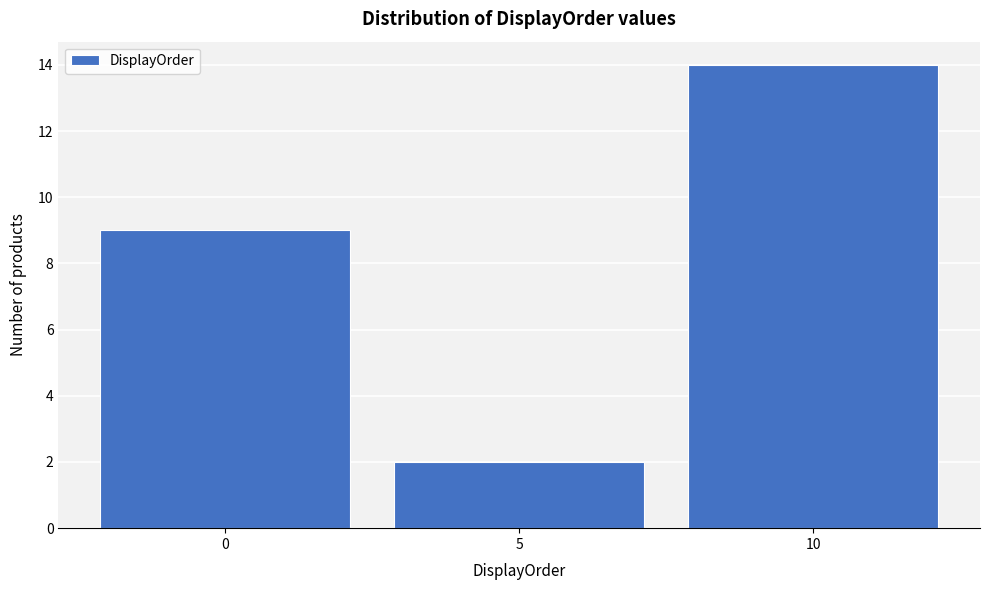

Reading left to right, transcribe this chart: for each bar, give the range it covers on the x-axis and its height. The values are not printed on the chart, so give them approximately, as read against the axis.

-2.5 to 2.5: 9
2.5 to 7.5: 2
7.5 to 12.5: 14